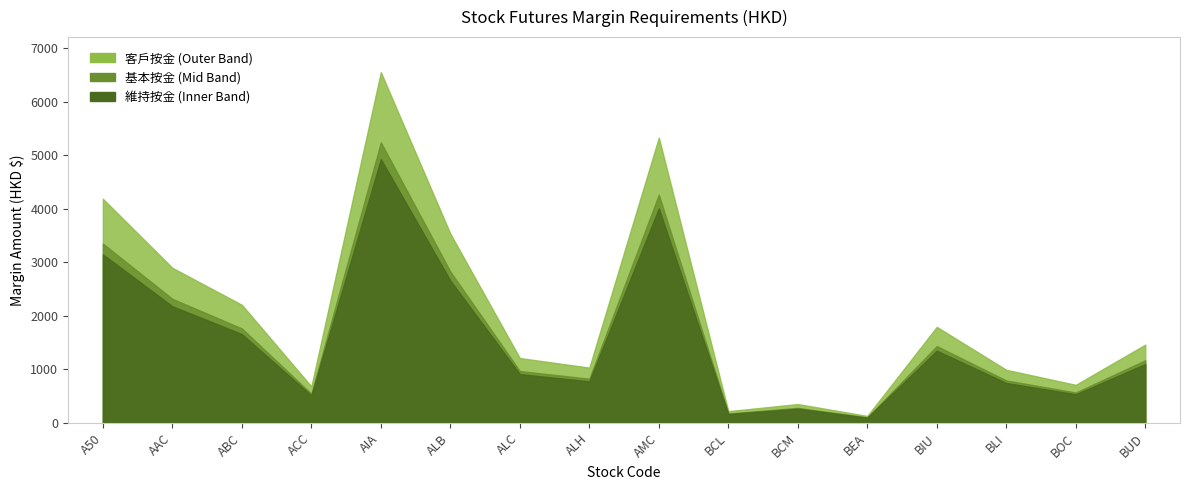

Between AAC and ACC, which series saw the biggest shift?

客戶按金